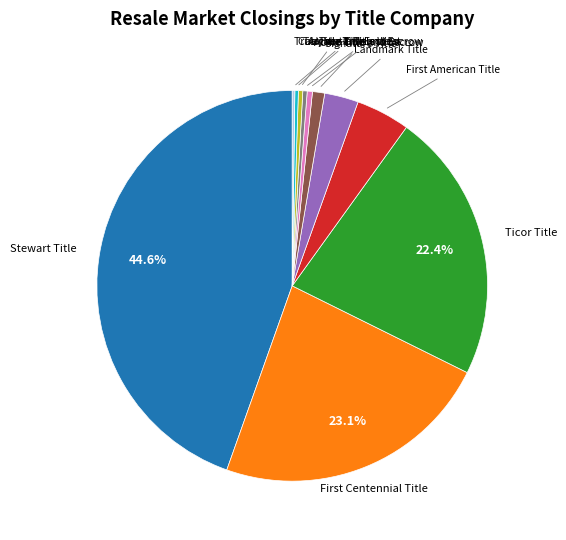

Is there a majority slice in this chart?

No